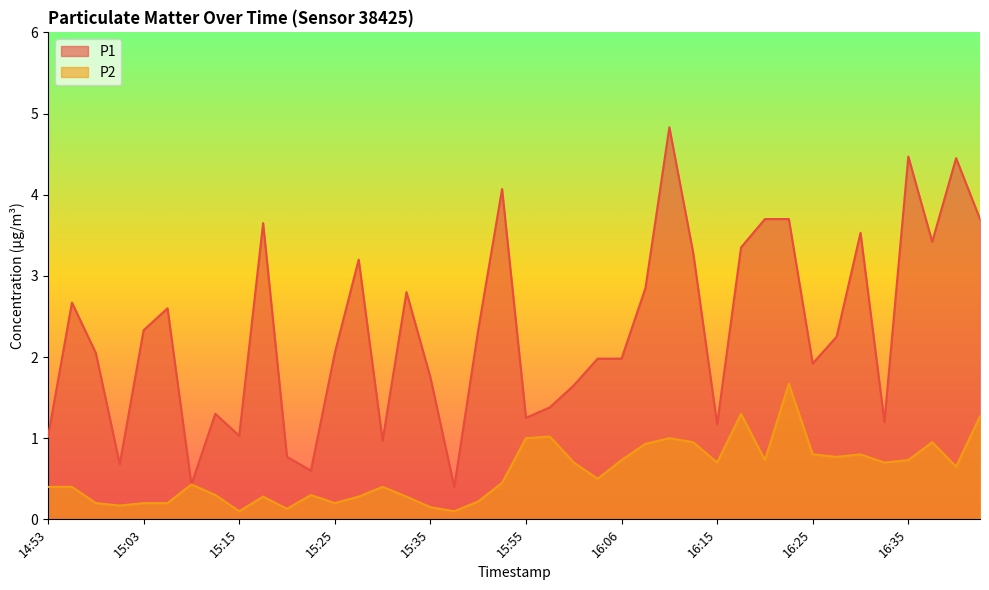

True or false: P1 has a value of 1.5 at 15:30.

False